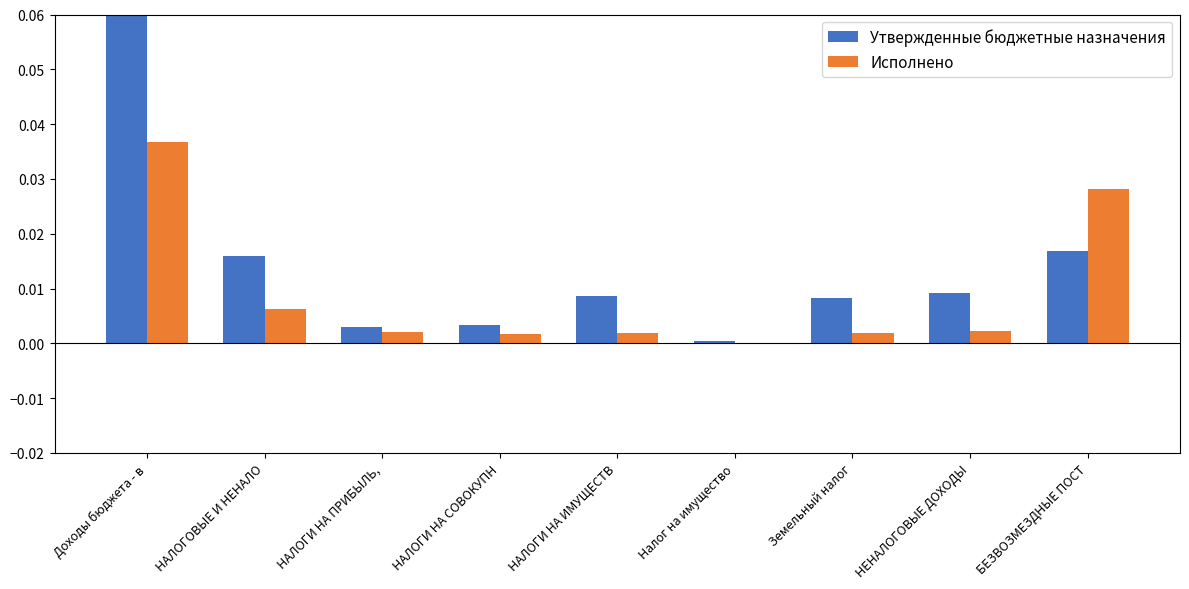

Which category has the highest value across all series?

Доходы бюджета - в